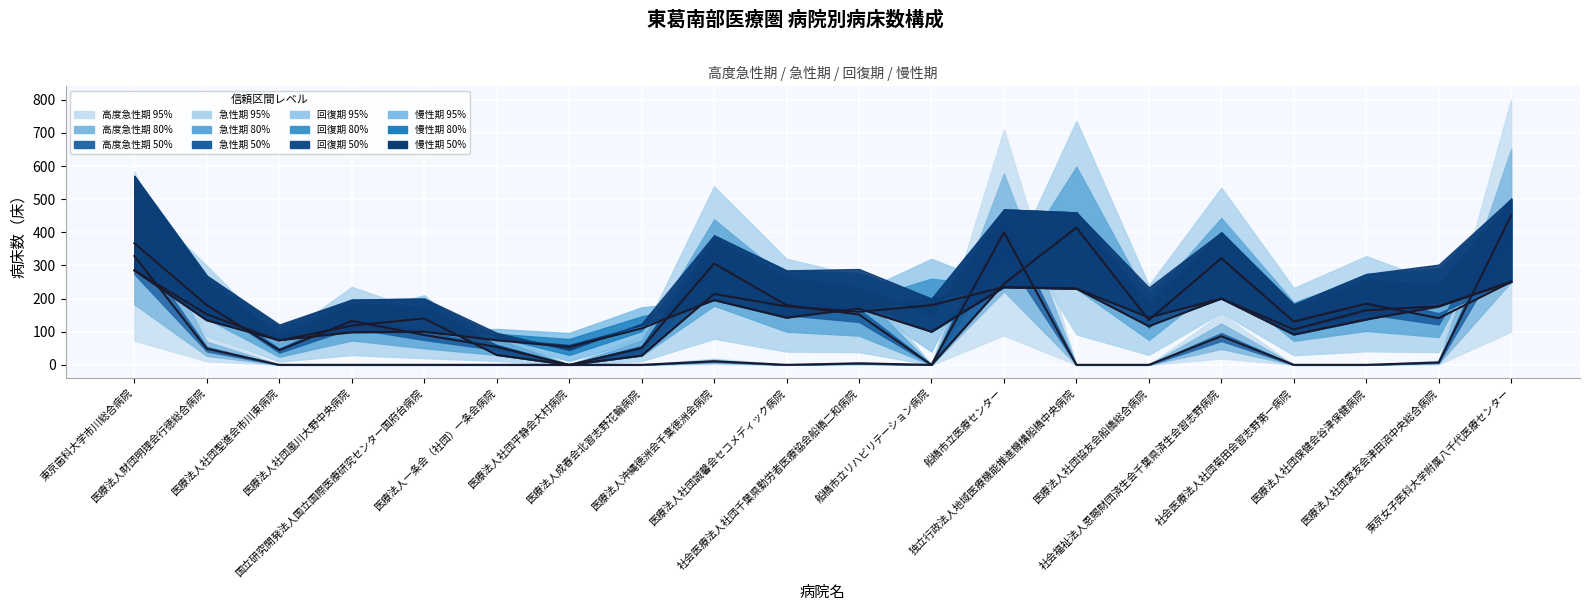

Reading left to right, list all the values displayed in this chart.

高度急性期 median: 328.5	48.6	0.0	0.0	0.0	0.0	0.0	0.0	10.8	0.0	4.5	0.0	399.6	0.0	0.0	86.4	0.0	0.0	7.2	450.9
急性期 median: 367.0	180.0	44.1	132.3	90.0	54.0	0.0	50.4	305.7	180.0	151.9	0.0	244.5	414.0	135.0	321.6	130.5	184.5	140.8	250.5
回復期 median: 285.0	152.5	73.1	118.5	140.0	30.0	0.0	28.0	213.9	176.5	160.2	180.0	234.5	230.0	116.4	200.0	106.7	164.6	177.2	250.5
慢性期 median: 285.0	134.5	74.0	98.5	100.0	74.1	54.0	109.9	195.5	142.5	169.3	100.0	234.5	230.0	143.0	200.0	91.5	137.0	175.4	250.5